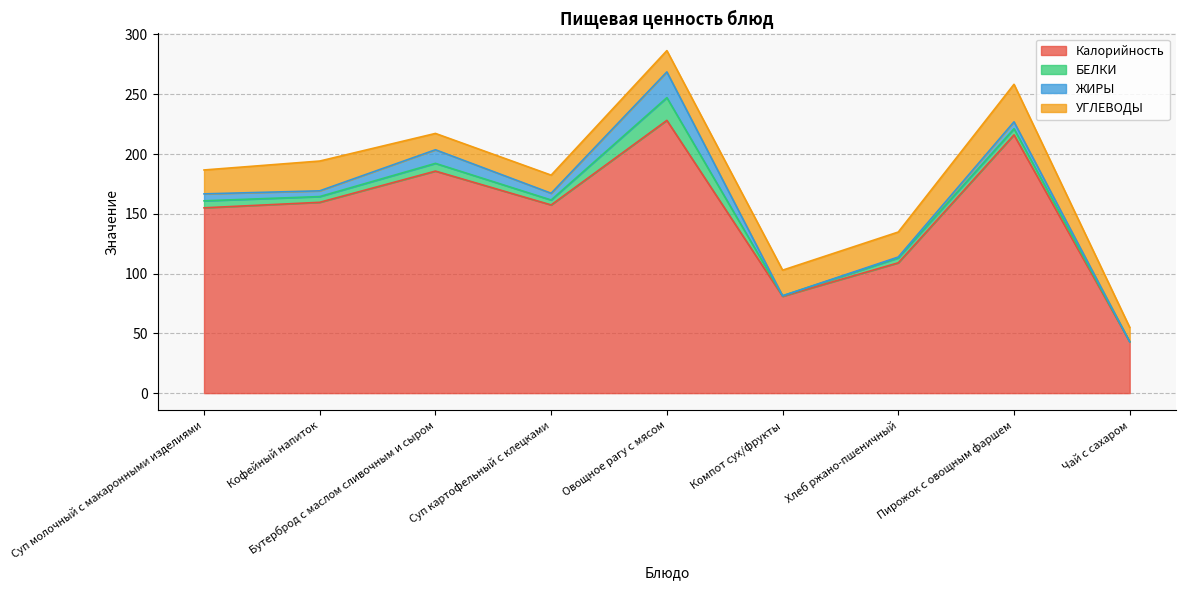

List the labels in order of БЕЛКИ value, largest first.

Овощное рагу с мясом, Бутерброд с маслом сливочным и сыром, Суп молочный с макаронными изделиями, Пирожок с овощным фаршем, Кофейный напиток, Суп картофельный с клецками, Хлеб ржано-пшеничный, Компот сух/фрукты, Чай с сахаром